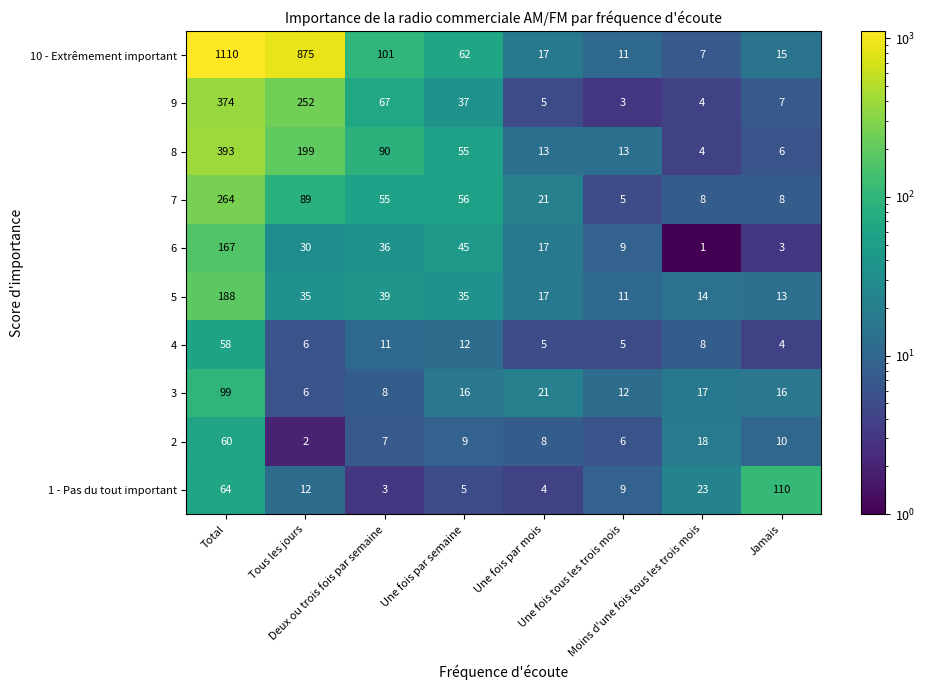

Which series has the largest total across all categories?

10 - Extrêmement important